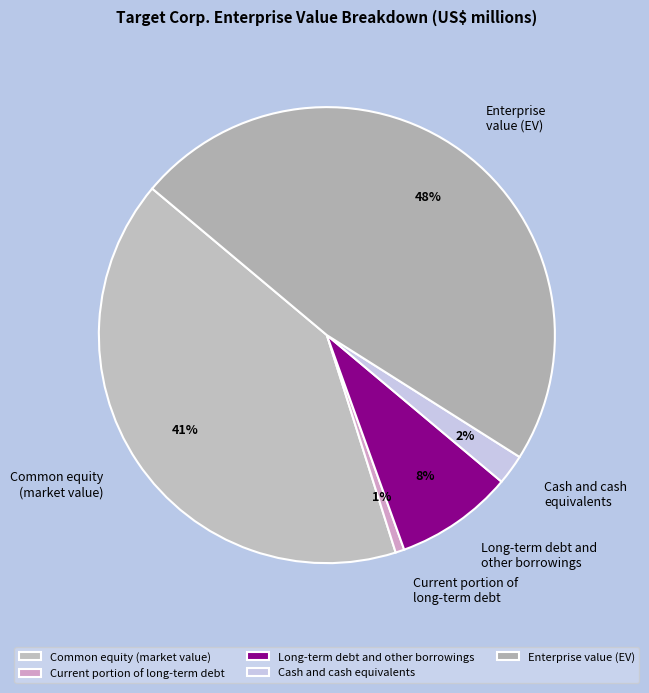

What is the largest slice in the pie chart?

Enterprise value (EV)